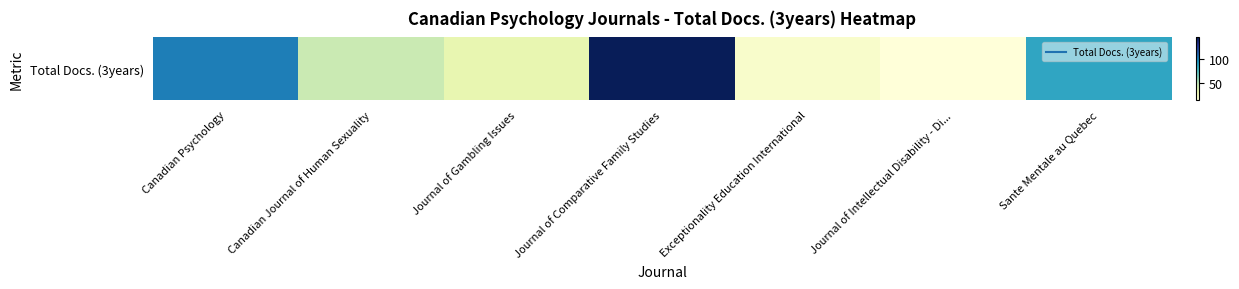

List the labels in order of value, largest first.

Journal of Comparative Family Studies, Canadian Psychology, Sante Mentale au Quebec, Canadian Journal of Human Sexuality, Journal of Gambling Issues, Exceptionality Education International, Journal of Intellectual Disability - Di...